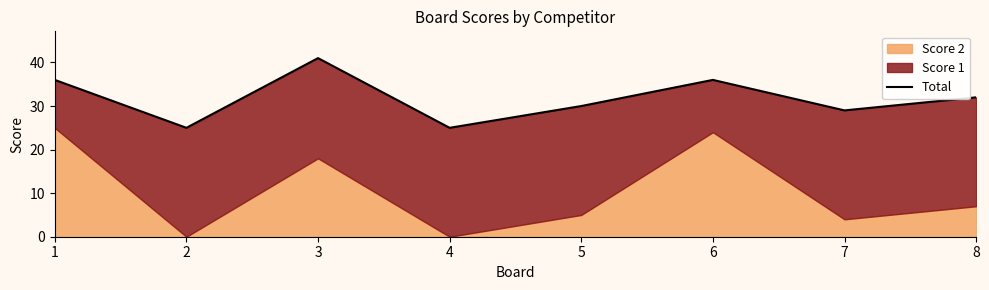

What is the average value?

32